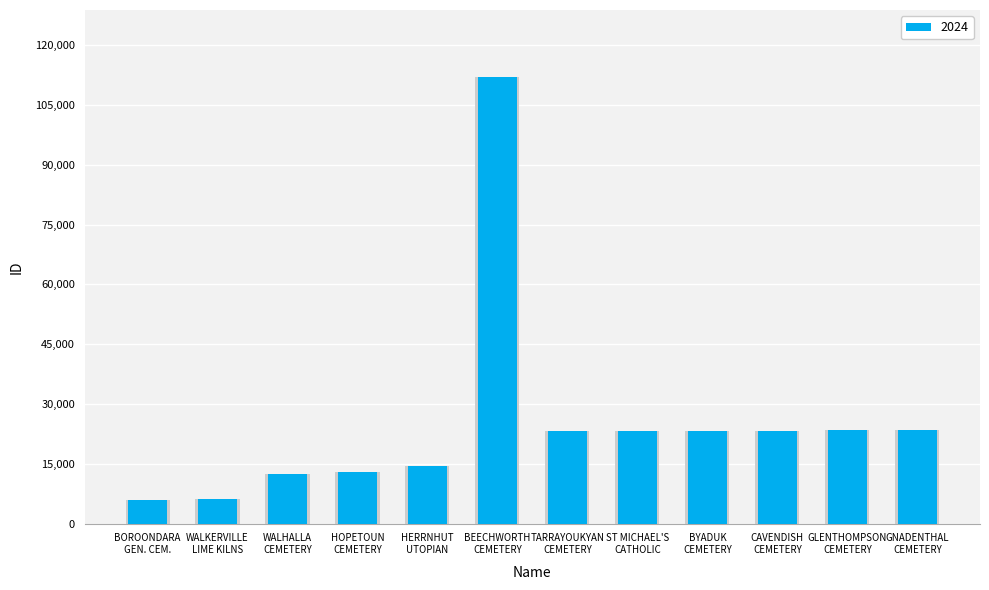

List the labels in order of value, smallest first.

BOROONDARA GEN. CEM., WALKERVILLE LIME KILNS, WALHALLA CEMETERY, HOPETOUN CEMETERY, HERRNHUT UTOPIAN, TARRAYOUKYAN CEMETERY, ST MICHAEL'S CATHOLIC, BYADUK CEMETERY, CAVENDISH CEMETERY, GLENTHOMPSON CEMETERY, GNADENTHAL CEMETERY, BEECHWORTH CEMETERY